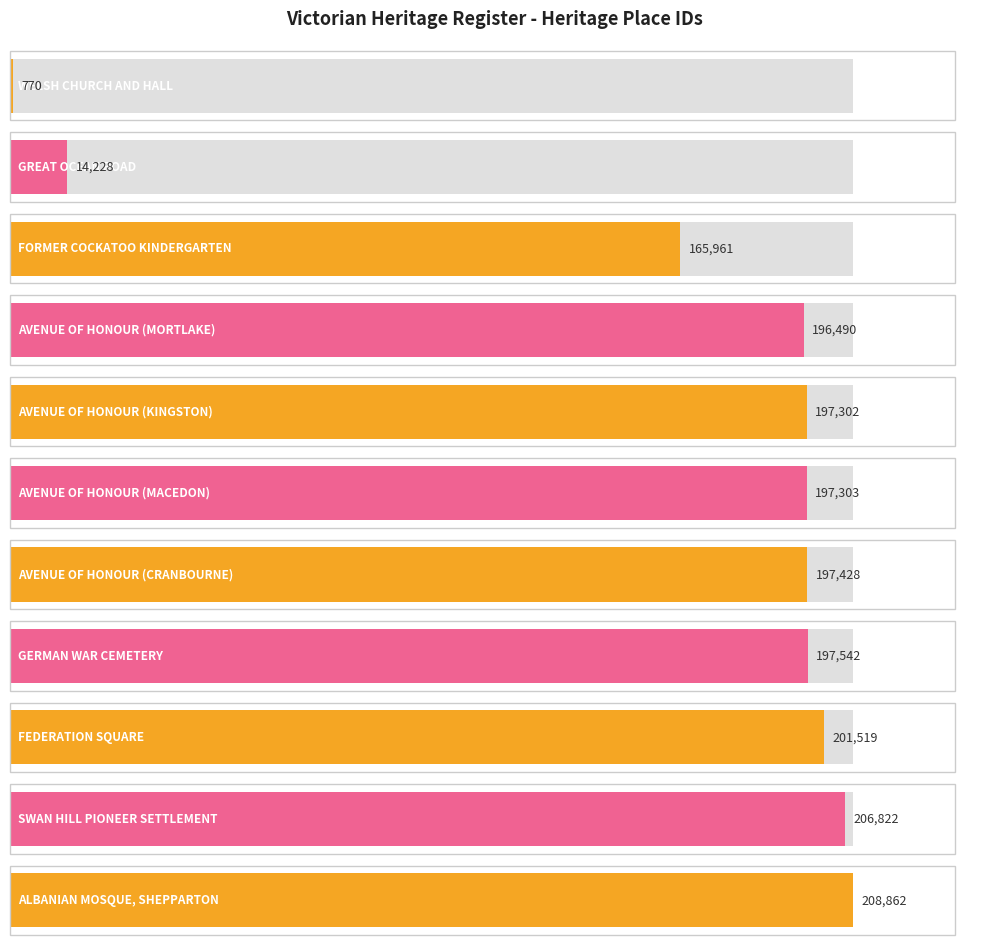

How many series are shown in this chart?

1